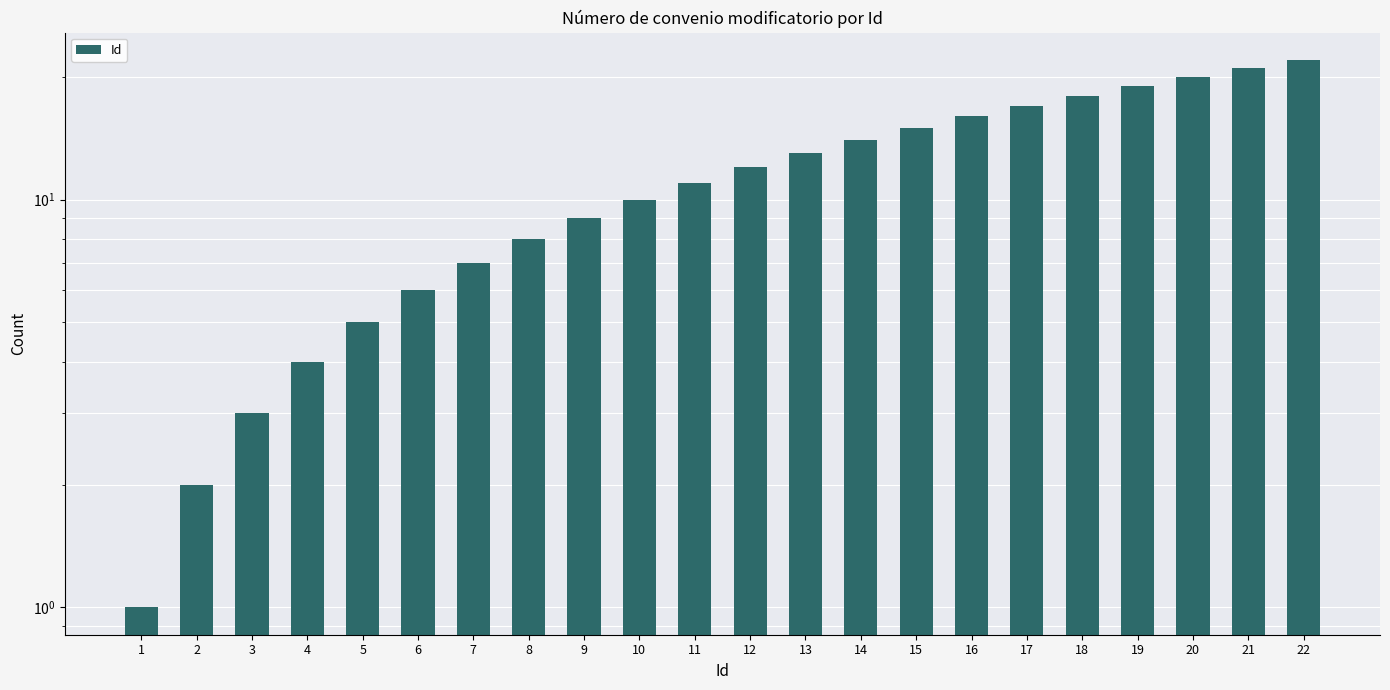

Rank the categories by value from highest to lowest.

22, 21, 20, 19, 18, 17, 16, 15, 14, 13, 12, 11, 10, 9, 8, 7, 6, 5, 4, 3, 2, 1